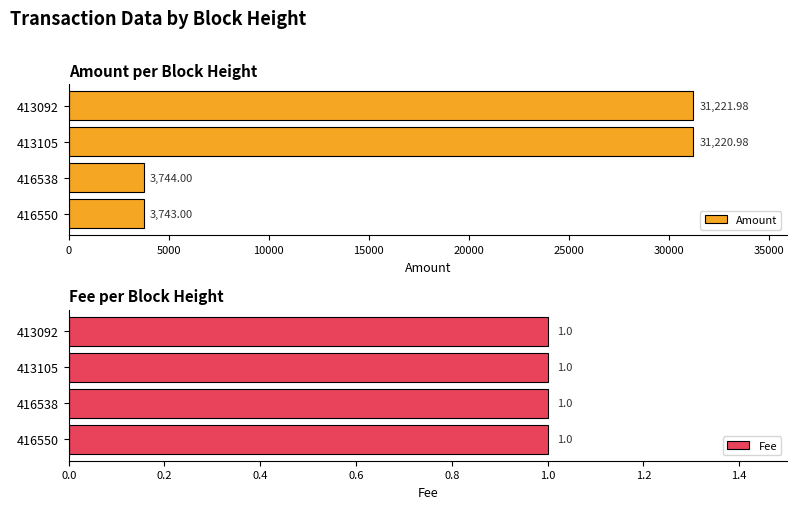

What are all the series names shown in the legend?

Amount, Fee